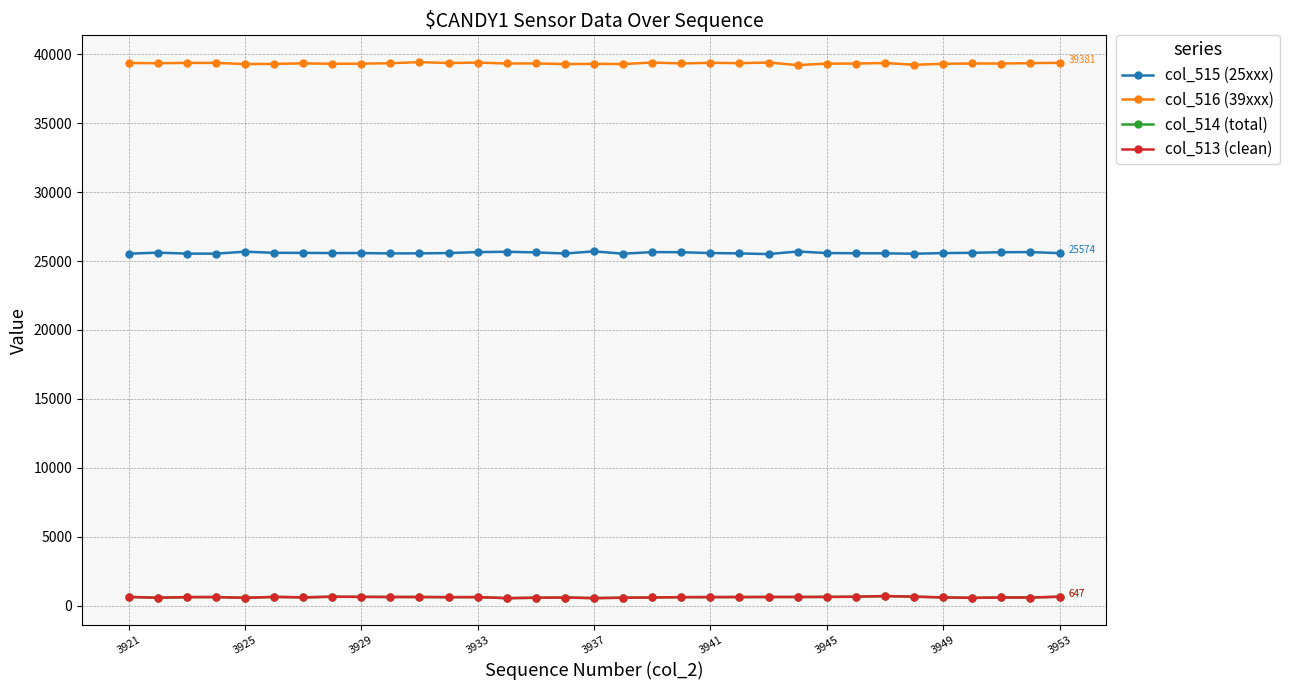

True or false: col_514 (total) and col_515 (25xxx) intersect in this chart.

False